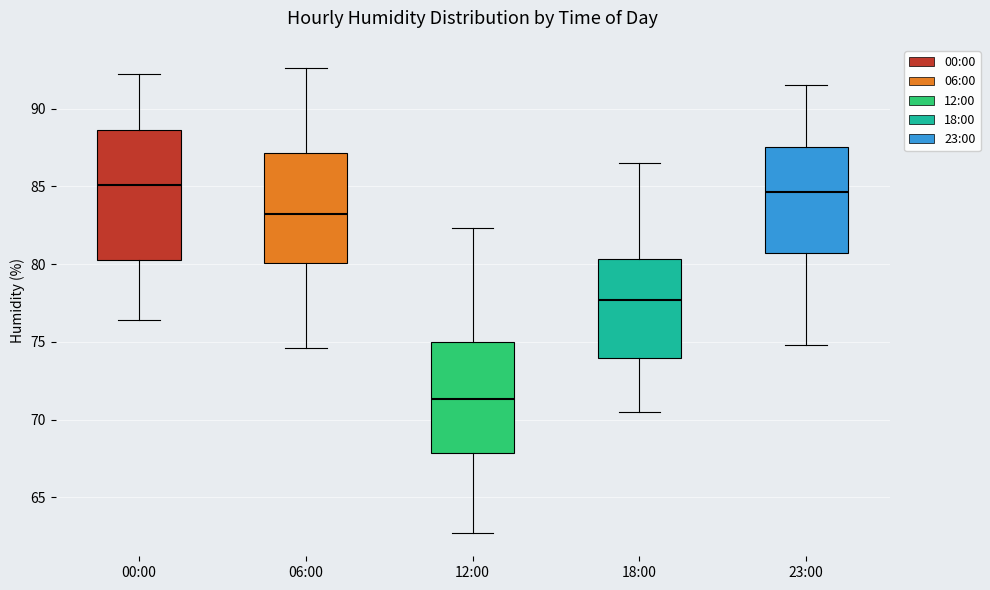

Which box's median line is the lowest?

12:00